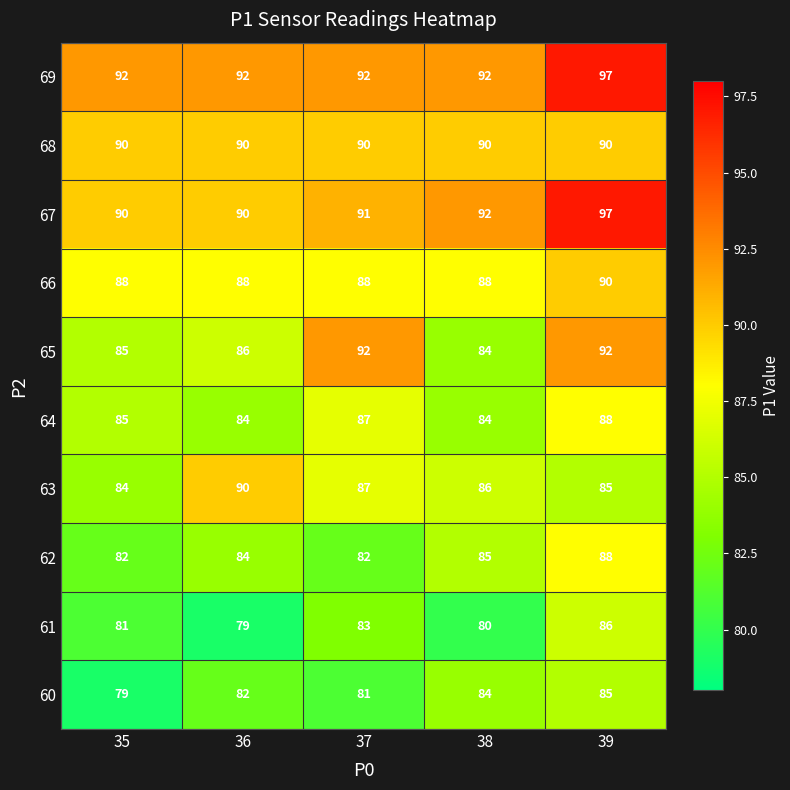

What is the maximum value shown in the chart?

97